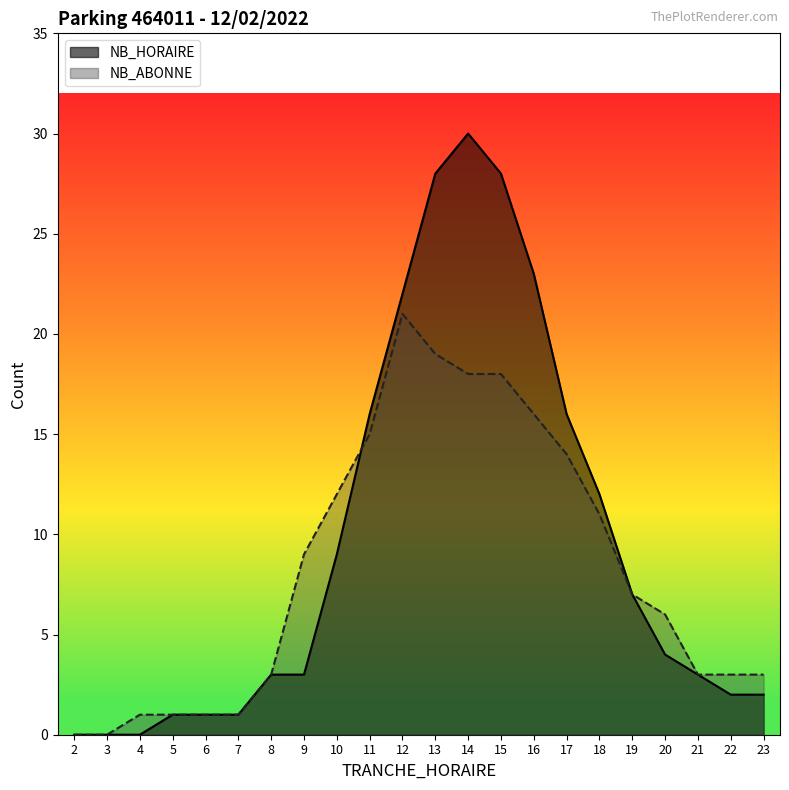

How many intersections are there between NB_ABONNE and NB_HORAIRE?

1